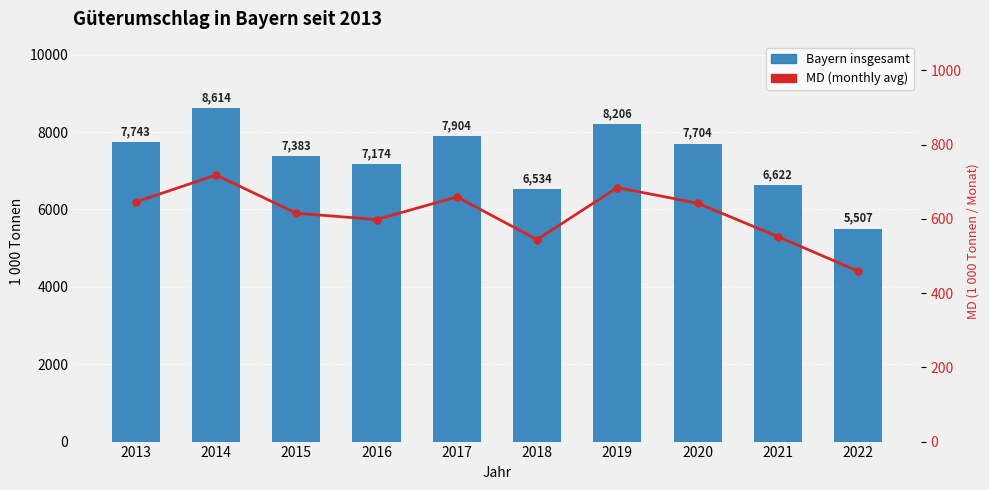

List the series in order of their peak value, highest first.

Bayern insgesamt, MD (monthly avg)